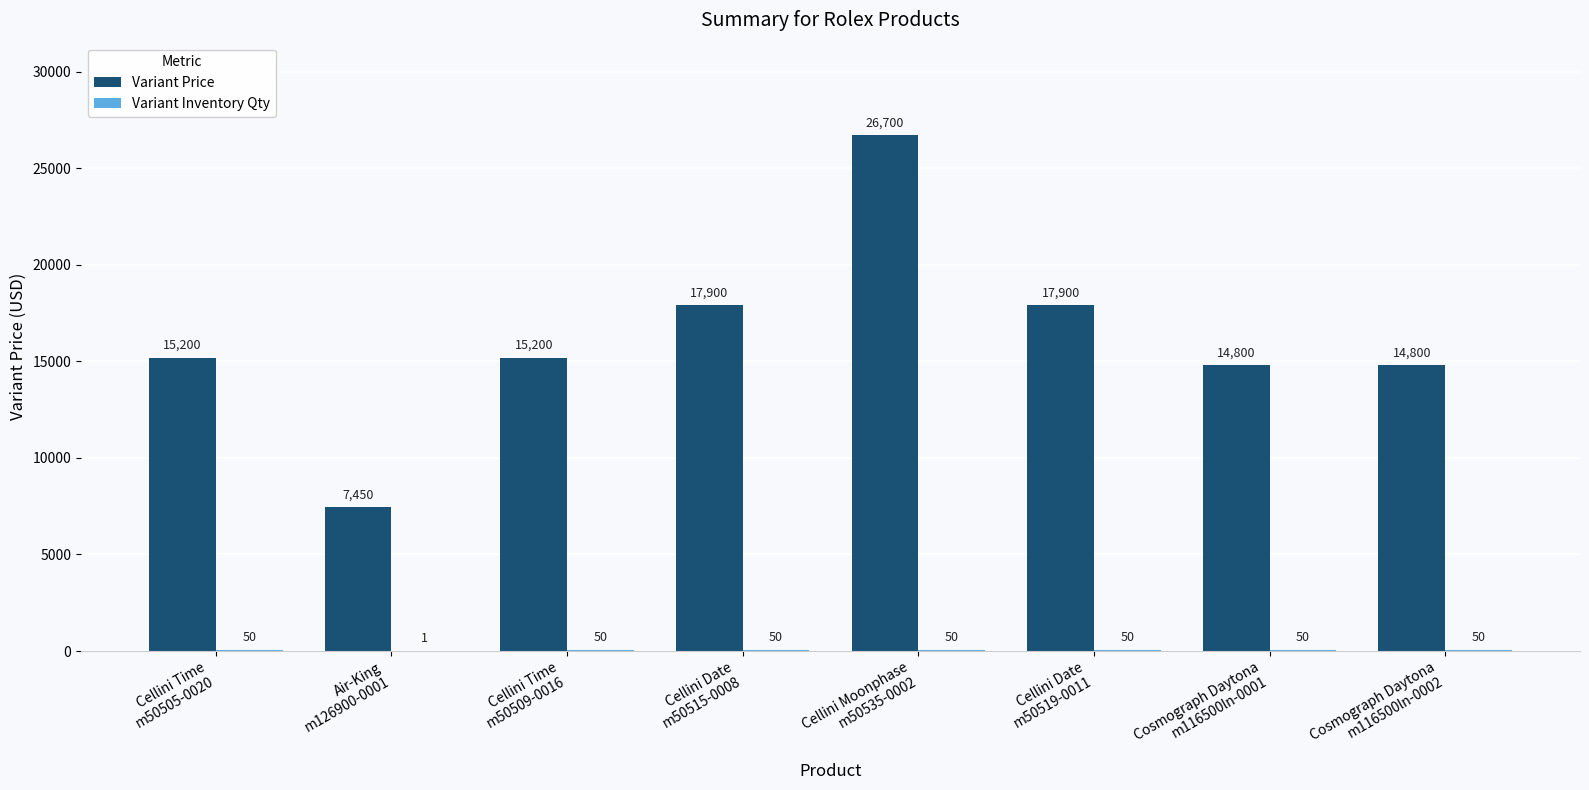

Count the number of data series in this chart.

2